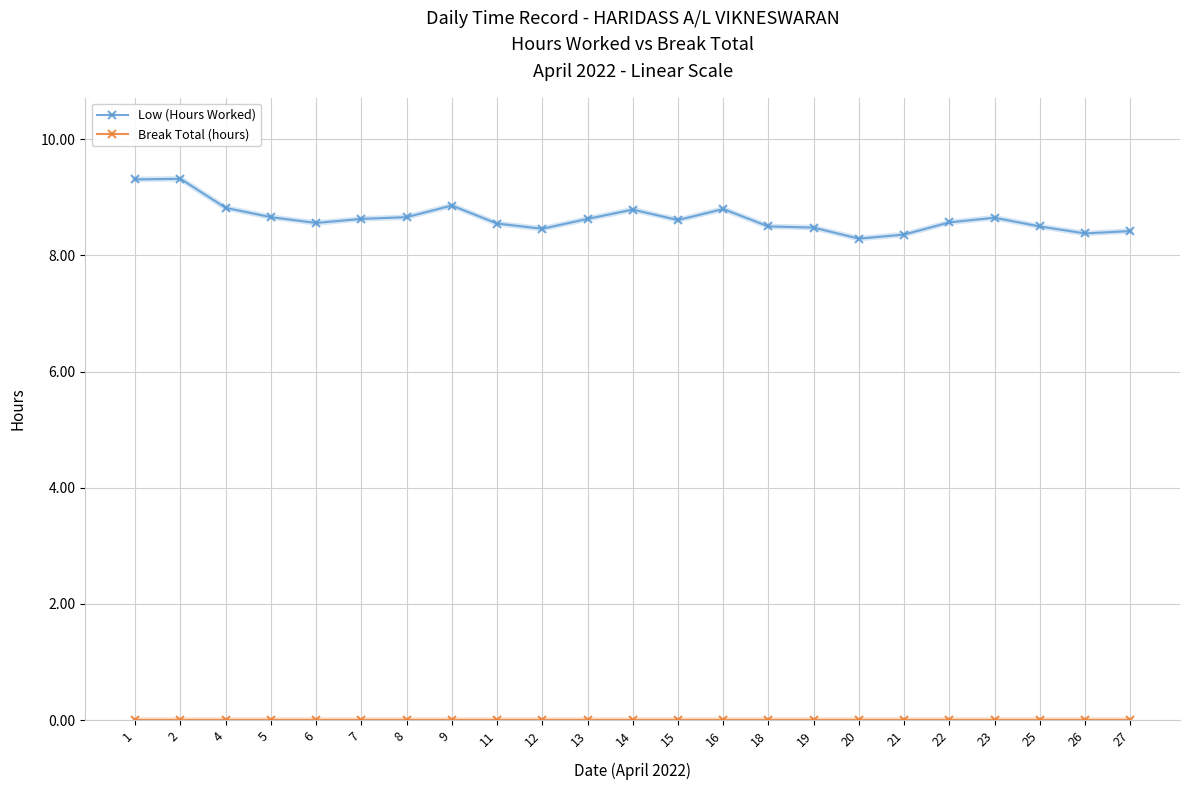

What is the value of the Low (Hours Worked) point at the 22nd from the left?

8.4